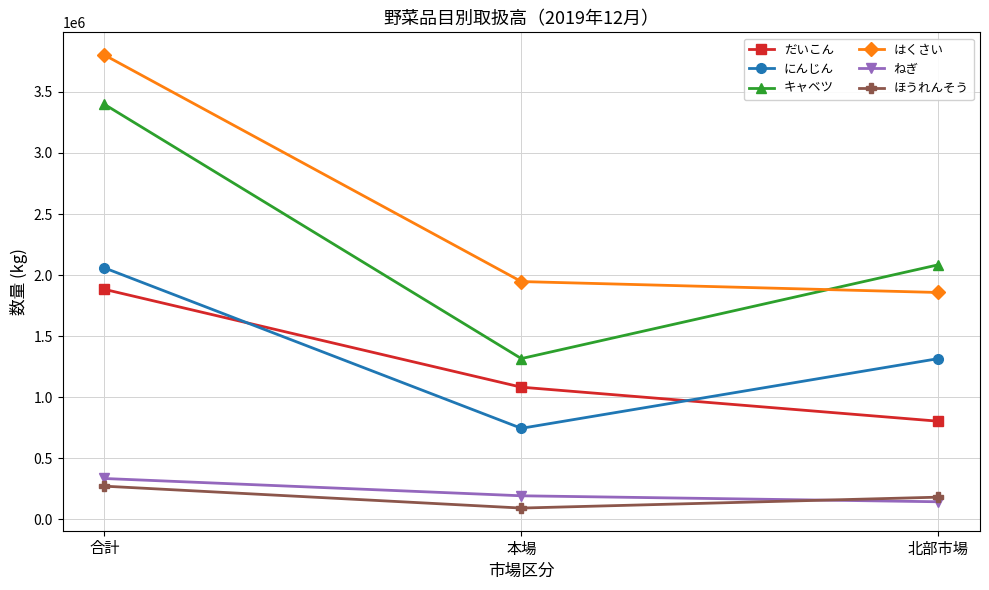

How many values in the ほうれんそう series are below 179536?

1